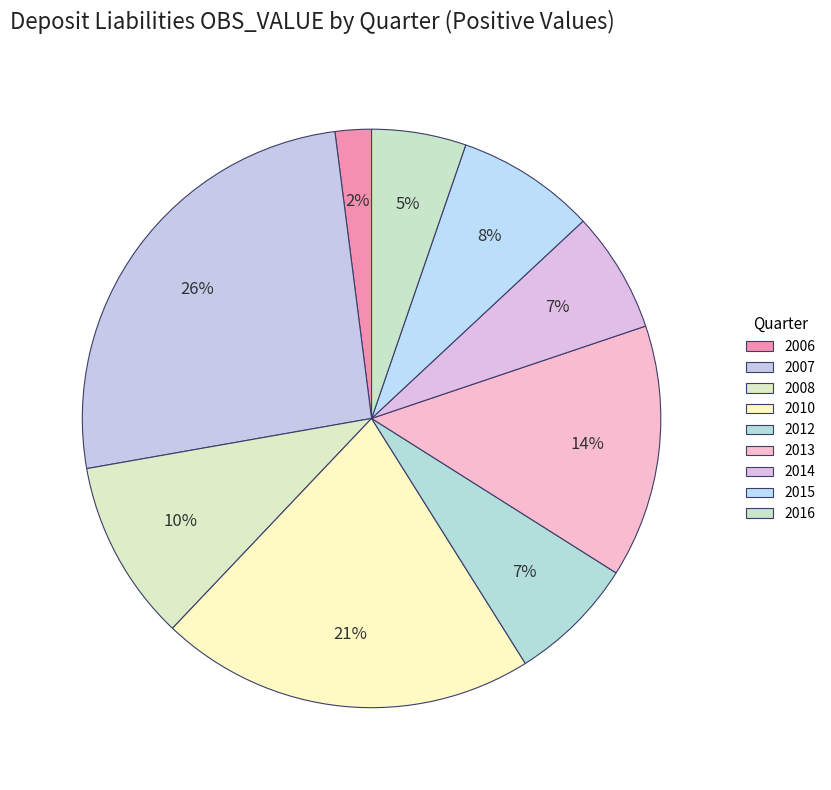

Count the number of slices in the pie.

9